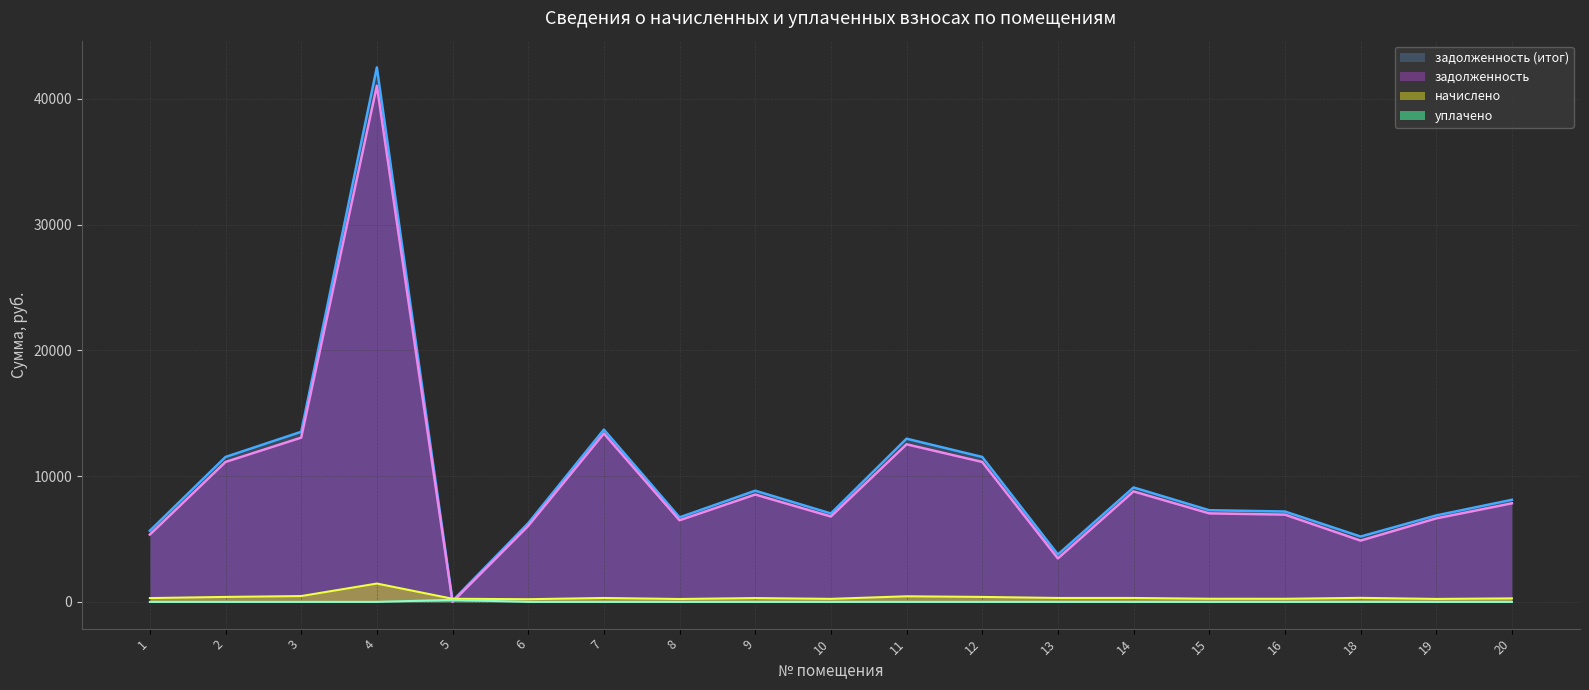

Which series changed the most between 2 and 10?

задолженность (итог)